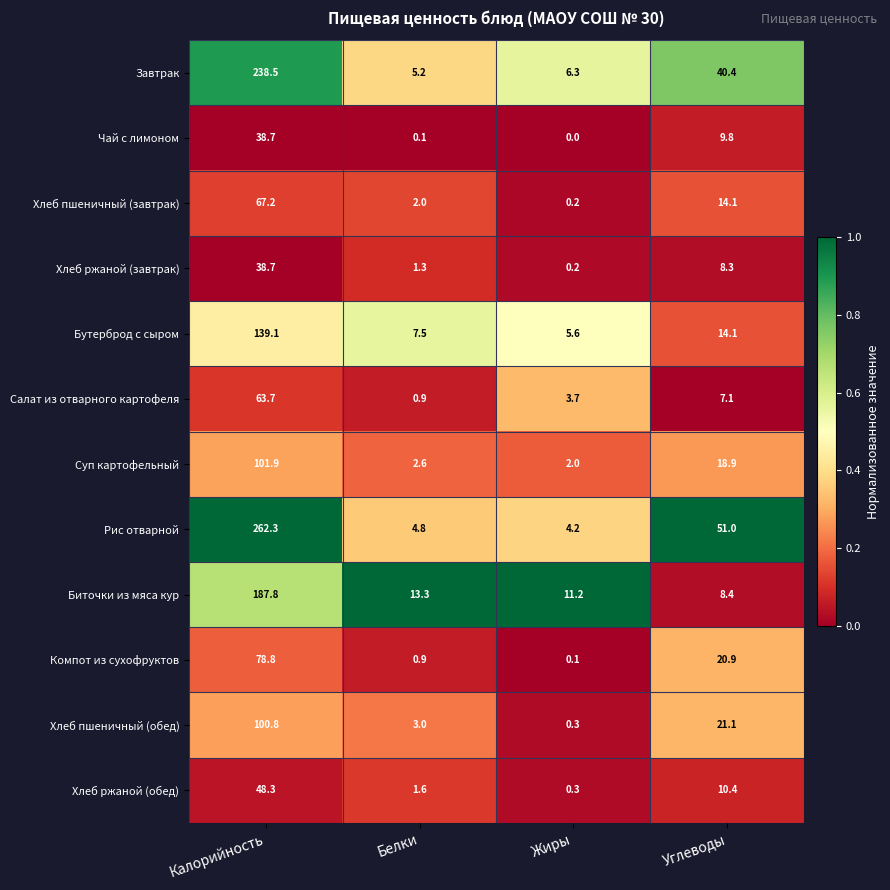

What is the maximum value shown in the chart?

262.3